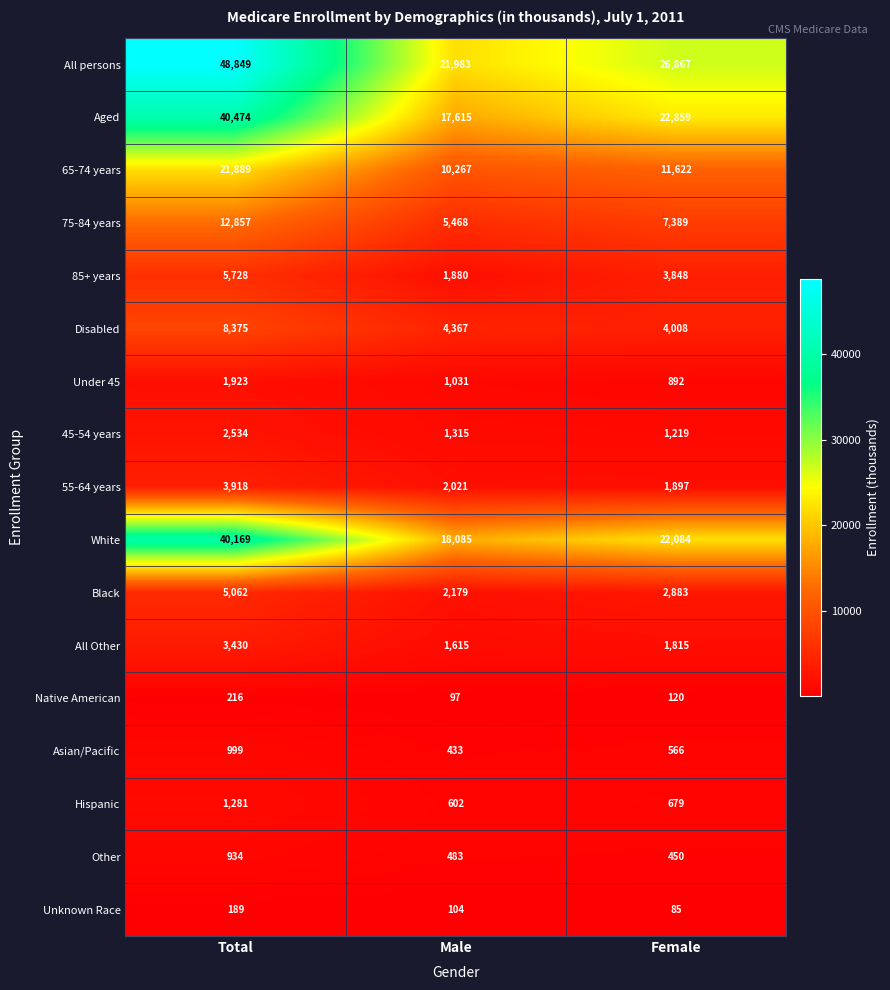

Which label corresponds to the smallest value in the chart?

Female